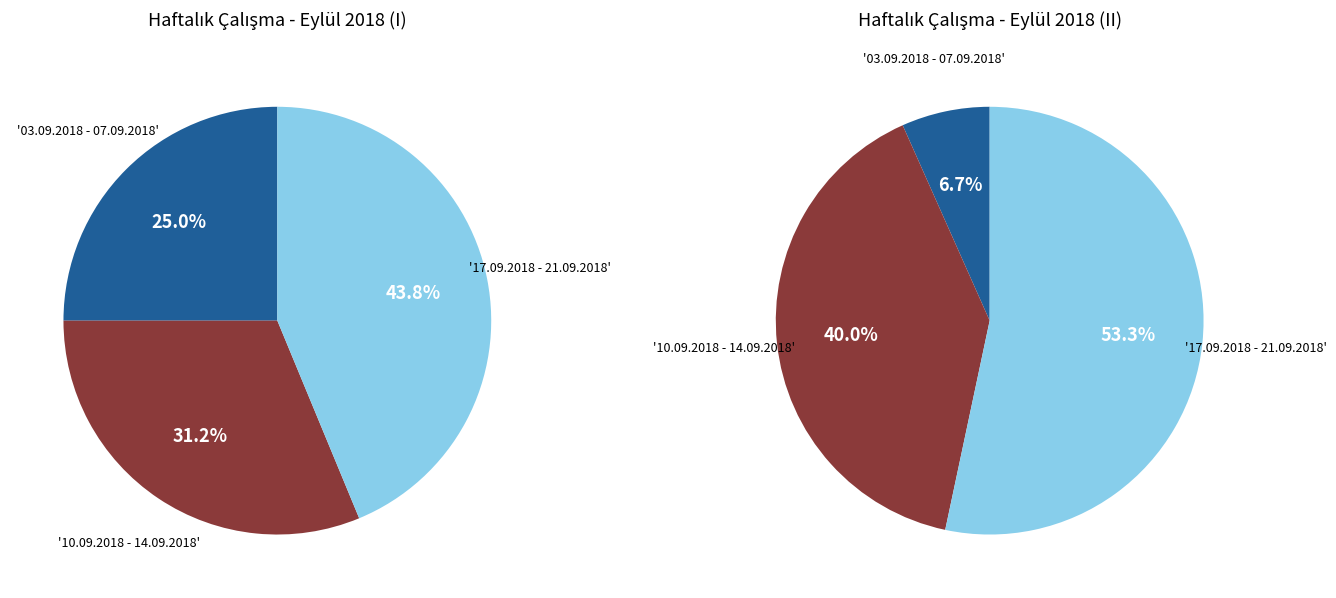

To the nearest percent, what is the difference between the 17.09.2018 - 21.09.2018 and 03.09.2018 - 07.09.2018 slice percentages?

19%